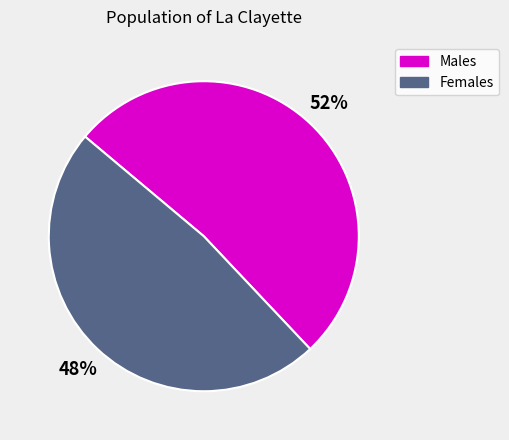

To the nearest percent, what is the average slice percentage?

50%